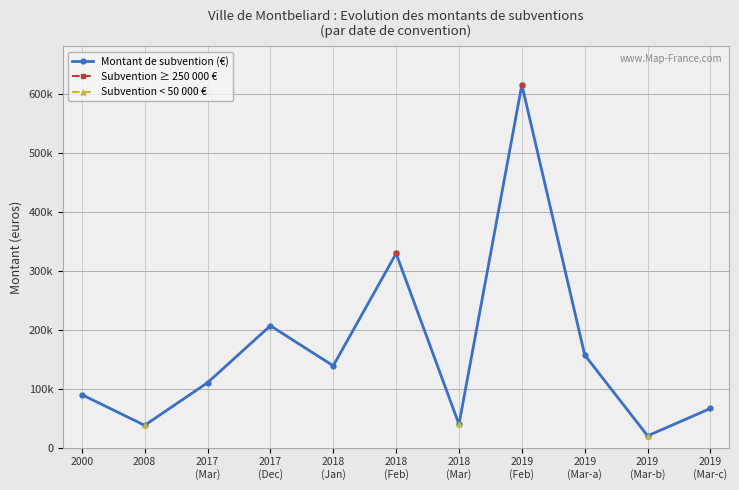

Which has a higher value, 2018
(Jan) or 2019
(Mar-c)?

2018
(Jan)